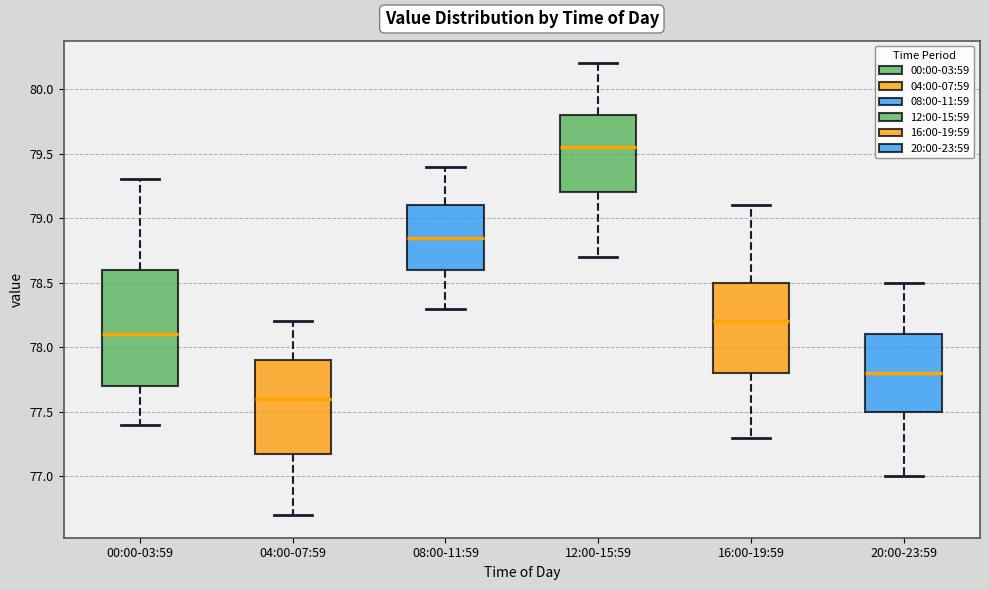

Reading left to right, read every box against the y-axis: the position of its median line, the range the box covers, and the ends of its whiskers. The values are not printed on the chart, so give them approximately, as read against the axis.

00:00-03:59: median 78.10, box 77.70 to 78.60, whiskers 77.40 to 79.30
04:00-07:59: median 77.60, box 77.20 to 77.90, whiskers 76.70 to 78.20
08:00-11:59: median 78.85, box 78.60 to 79.10, whiskers 78.30 to 79.40
12:00-15:59: median 79.55, box 79.20 to 79.80, whiskers 78.70 to 80.20
16:00-19:59: median 78.20, box 77.80 to 78.50, whiskers 77.30 to 79.10
20:00-23:59: median 77.80, box 77.50 to 78.10, whiskers 77.00 to 78.50